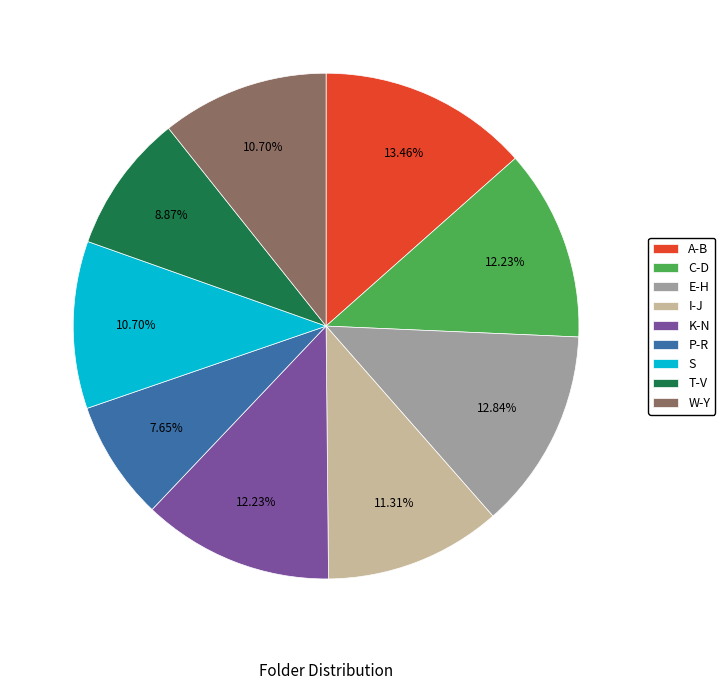

What percentage do E-H and T-V together represent?

21.7%